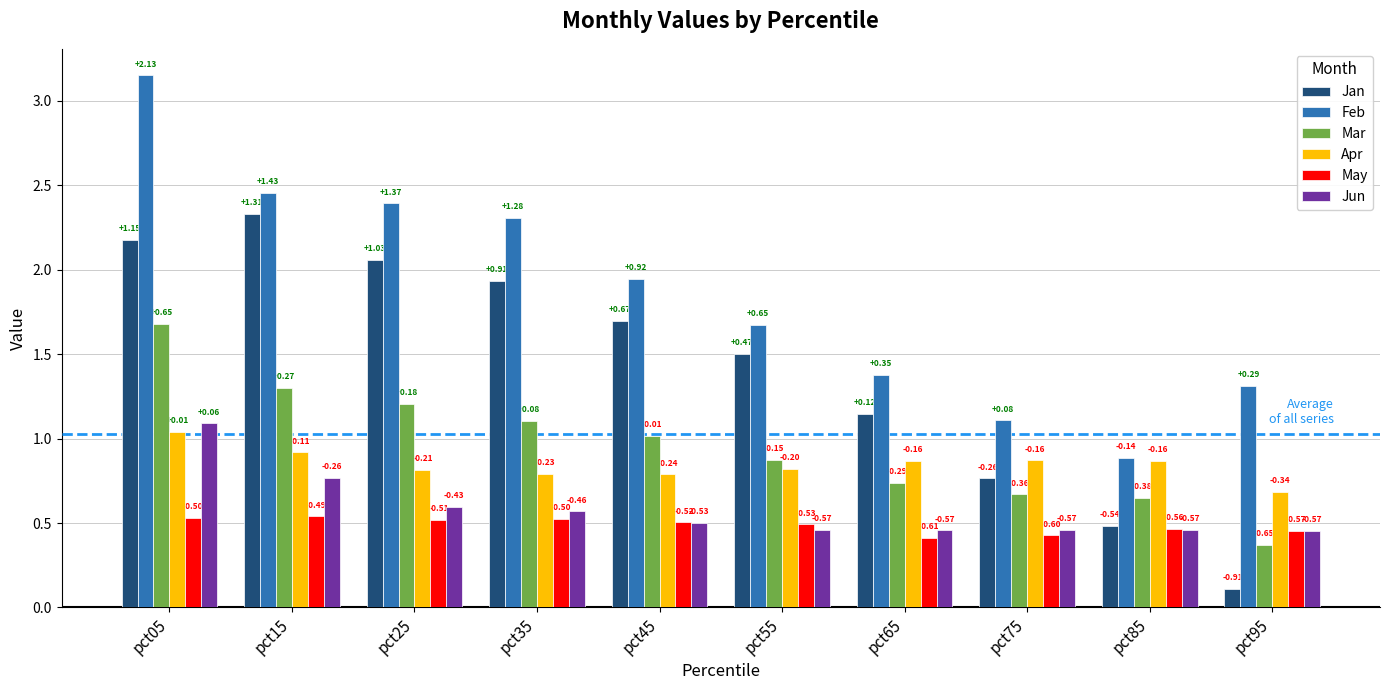

At which label does Feb reach its minimum?

pct85